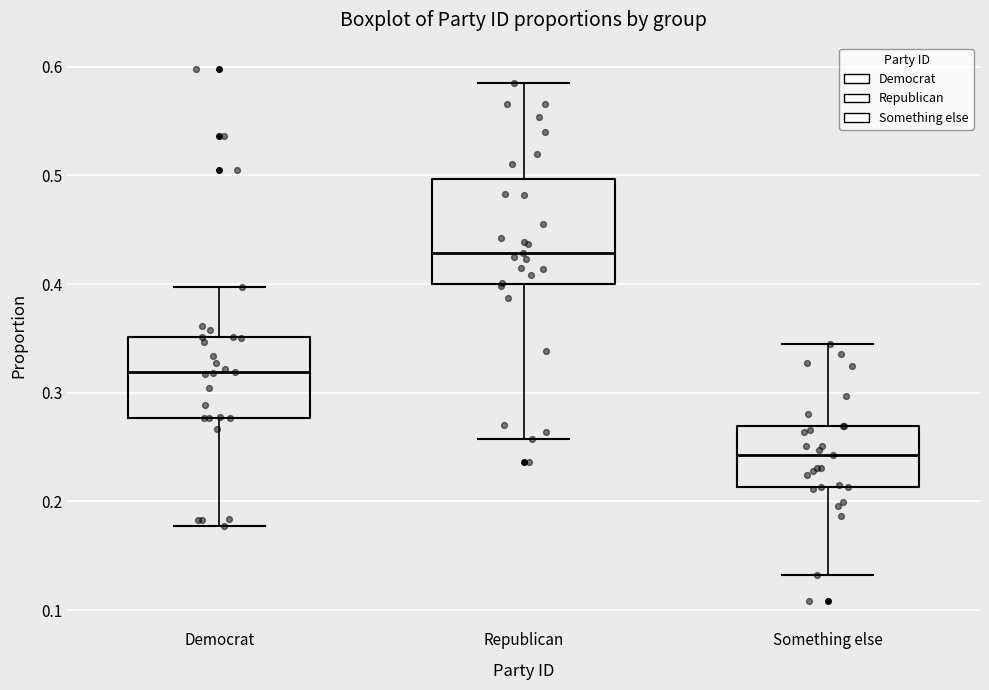

Which box is the tallest, from its lower edge to its upper edge?

Republican